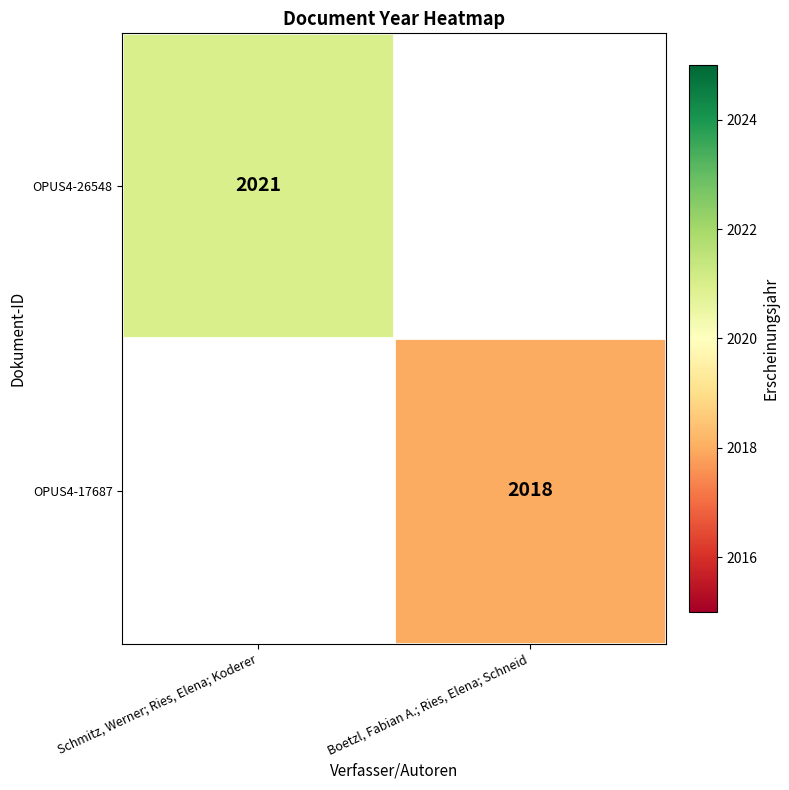

True or false: OPUS4-26548 has a value of 2021 at Schmitz, Werner; Ries, Elena; Koderer.

True